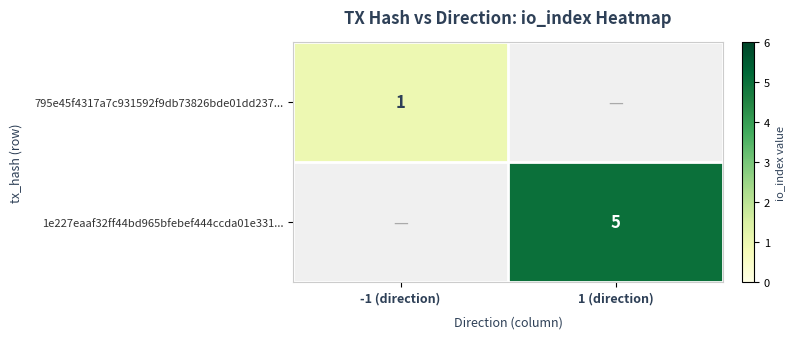

What is the minimum value for 795e45f4317a7c931592f9db73826bde01dd237...?

1.0